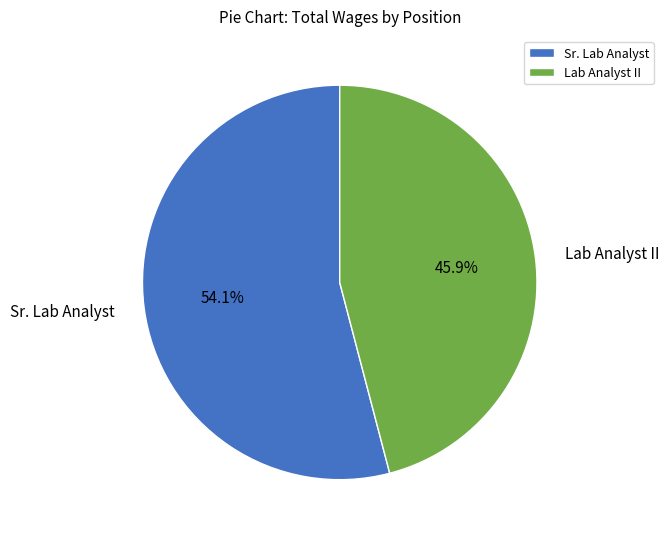

Do Sr. Lab Analyst and Lab Analyst II together represent more than half of the pie?

Yes